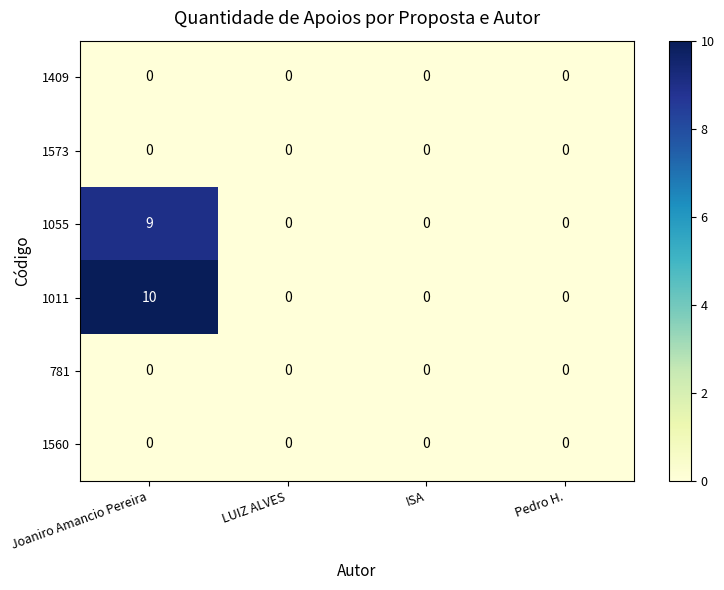

Which series has the widest spread of values?

1011